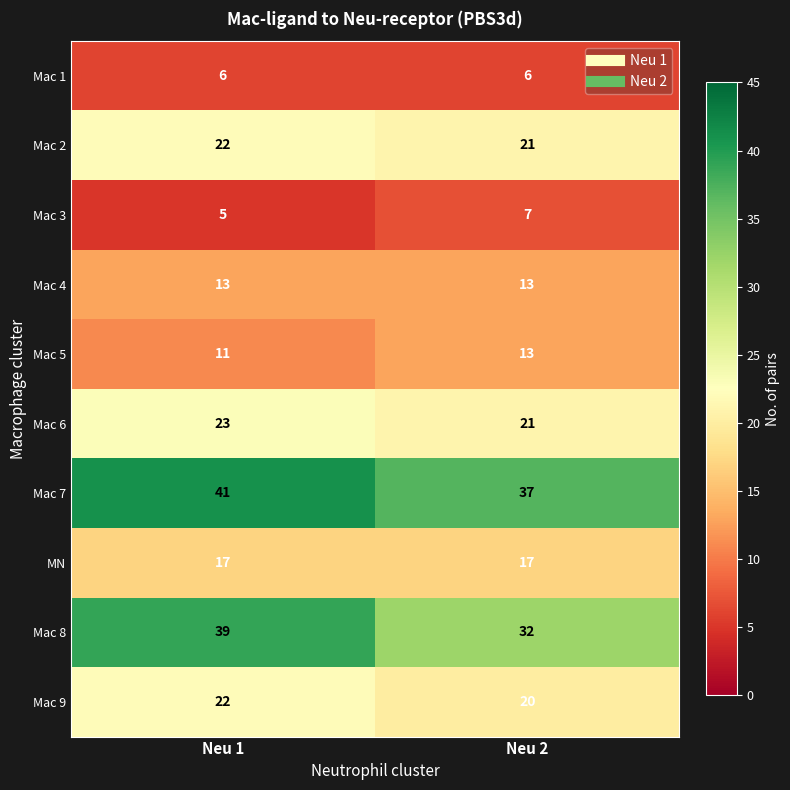

What is the difference between the highest and lowest values at Neu 2?

31